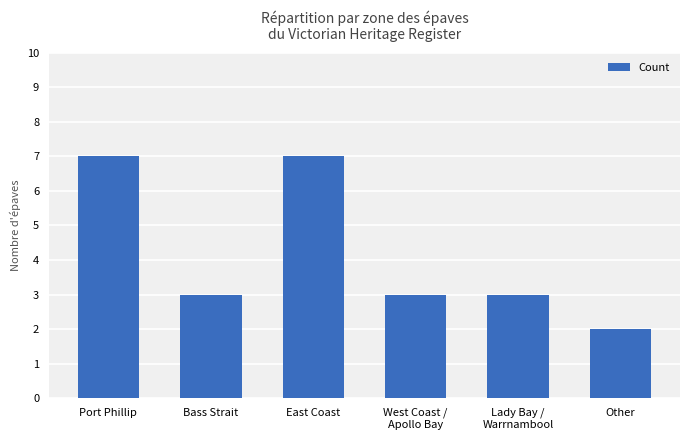

What is the difference between the values at Bass Strait and East Coast?

4